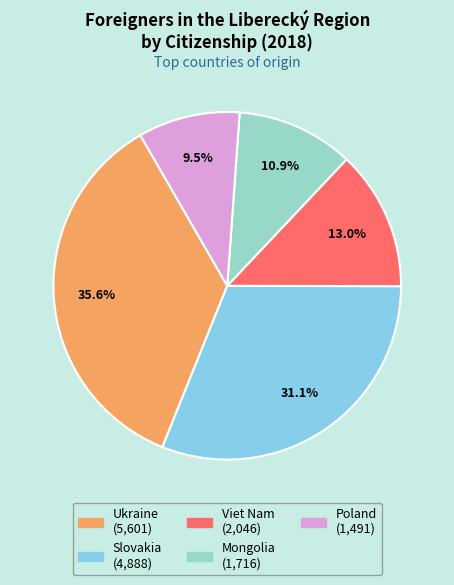

Is the sum of Mongolia and Slovakia greater than half?

No